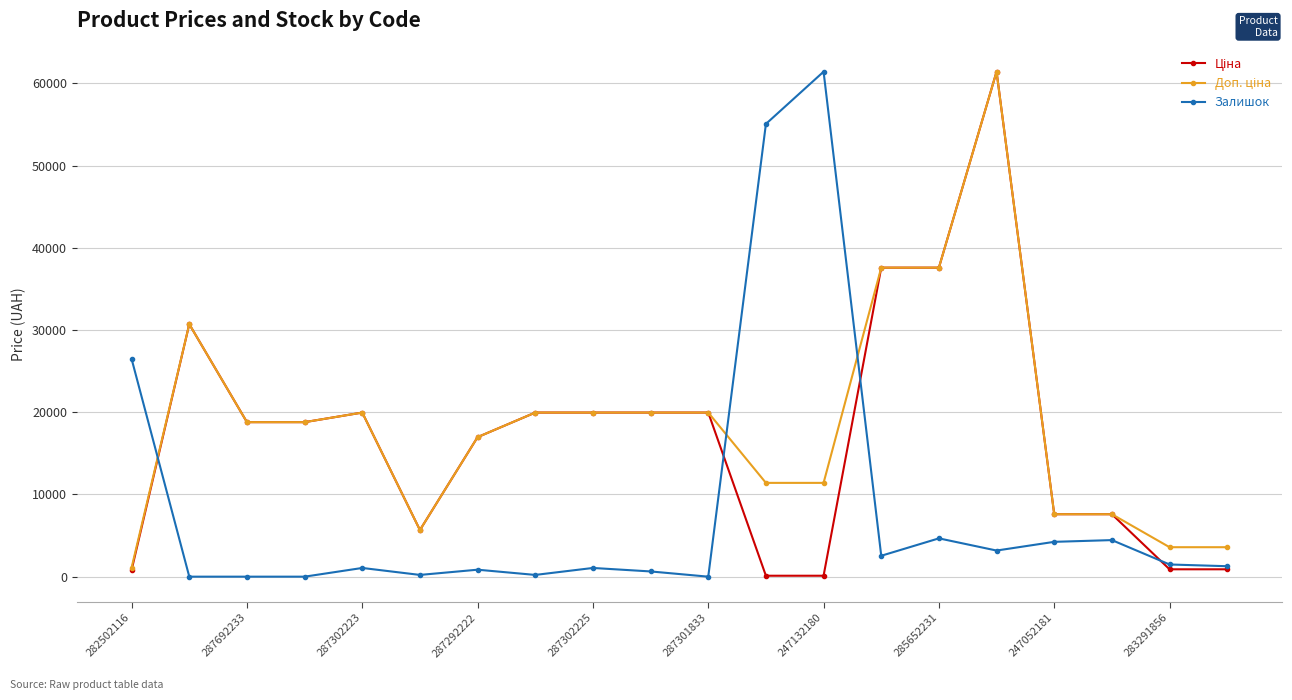

At how many categories does at least one series exceed 9699?

15